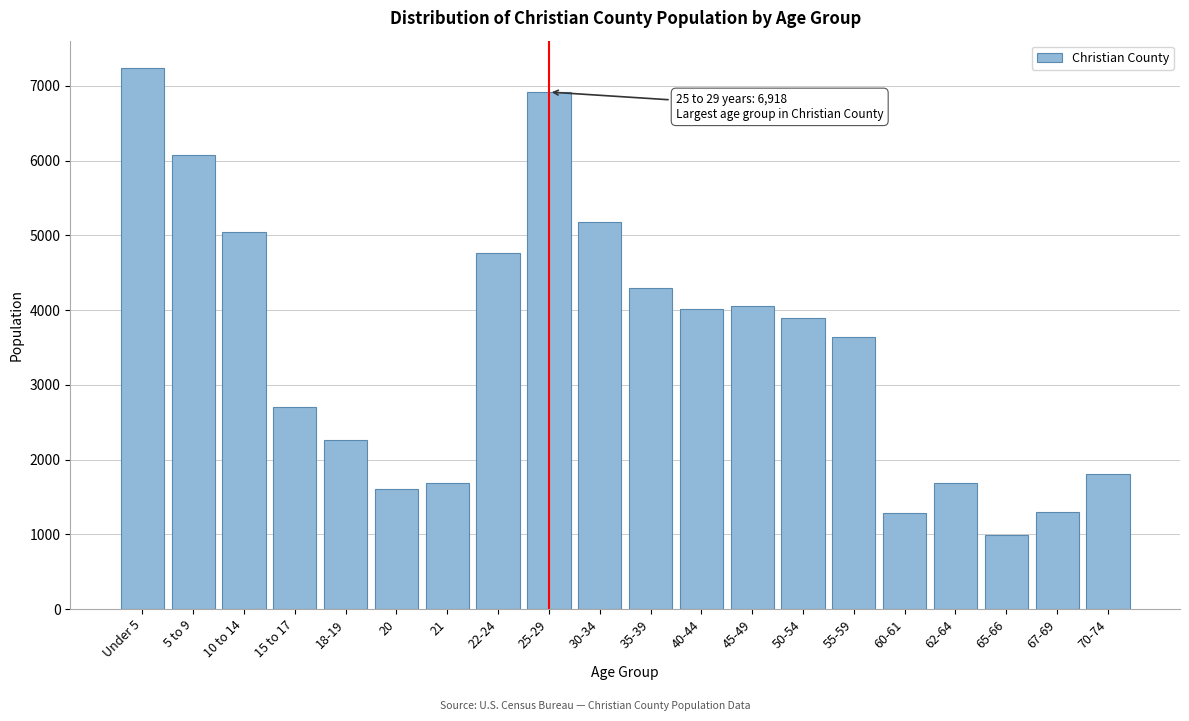

What is the difference between the second highest and minimum values?

5924